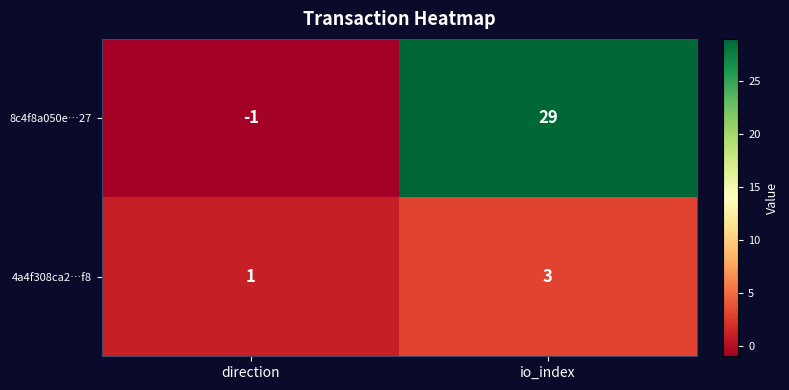

True or false: 8c4f8a050e…27 has a value of 0 at direction.

False